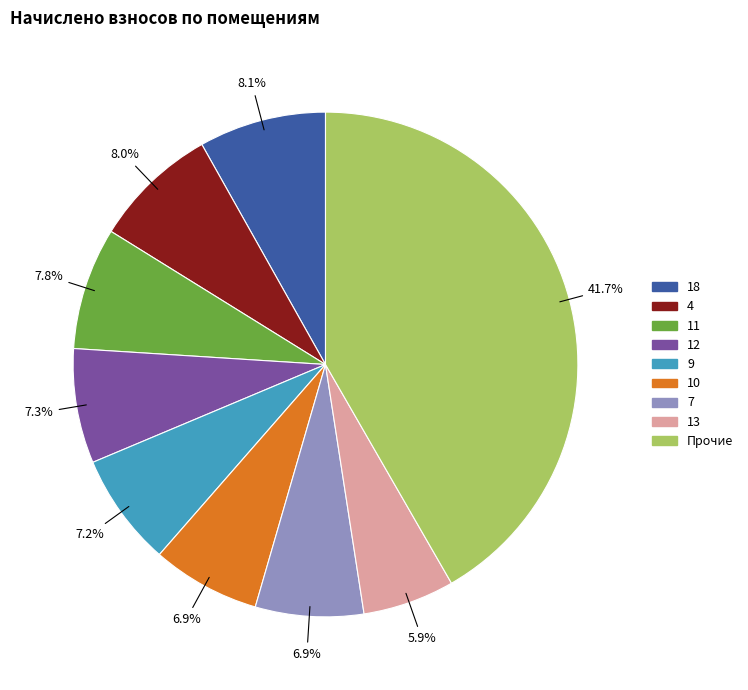

Is there any slice that represents more than half of the pie?

No